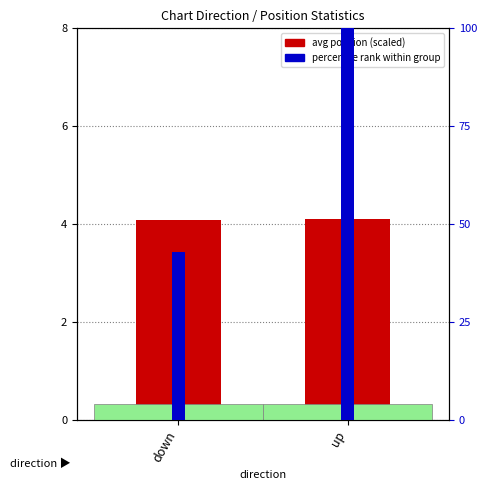

What is the label of the 1st bar from the left?

down